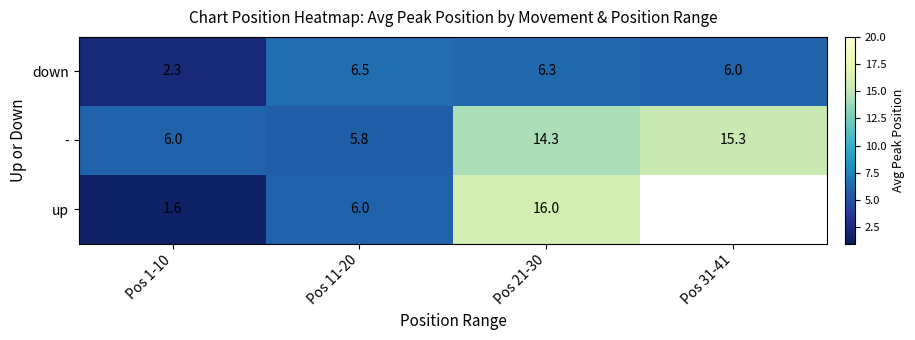

At which label does down reach its minimum?

Pos 1-10